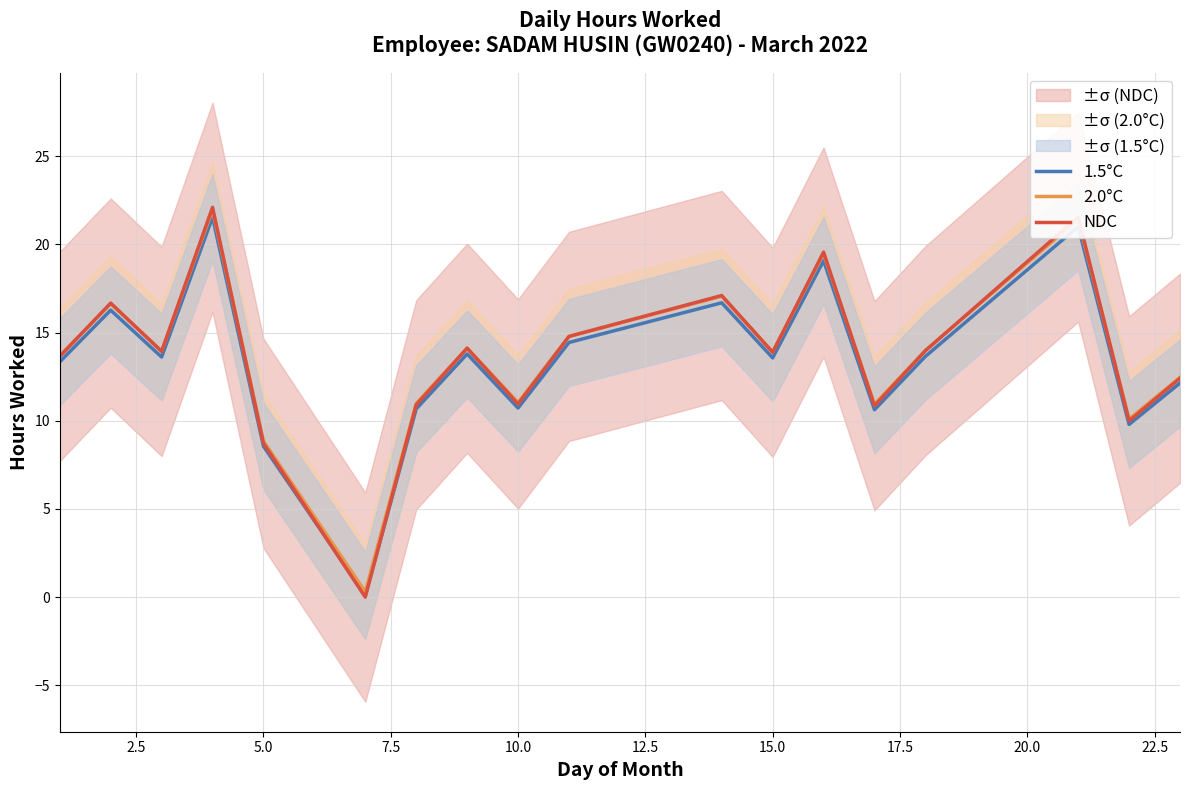

True or false: NDC has a value of 8.7 at 5.0.

True